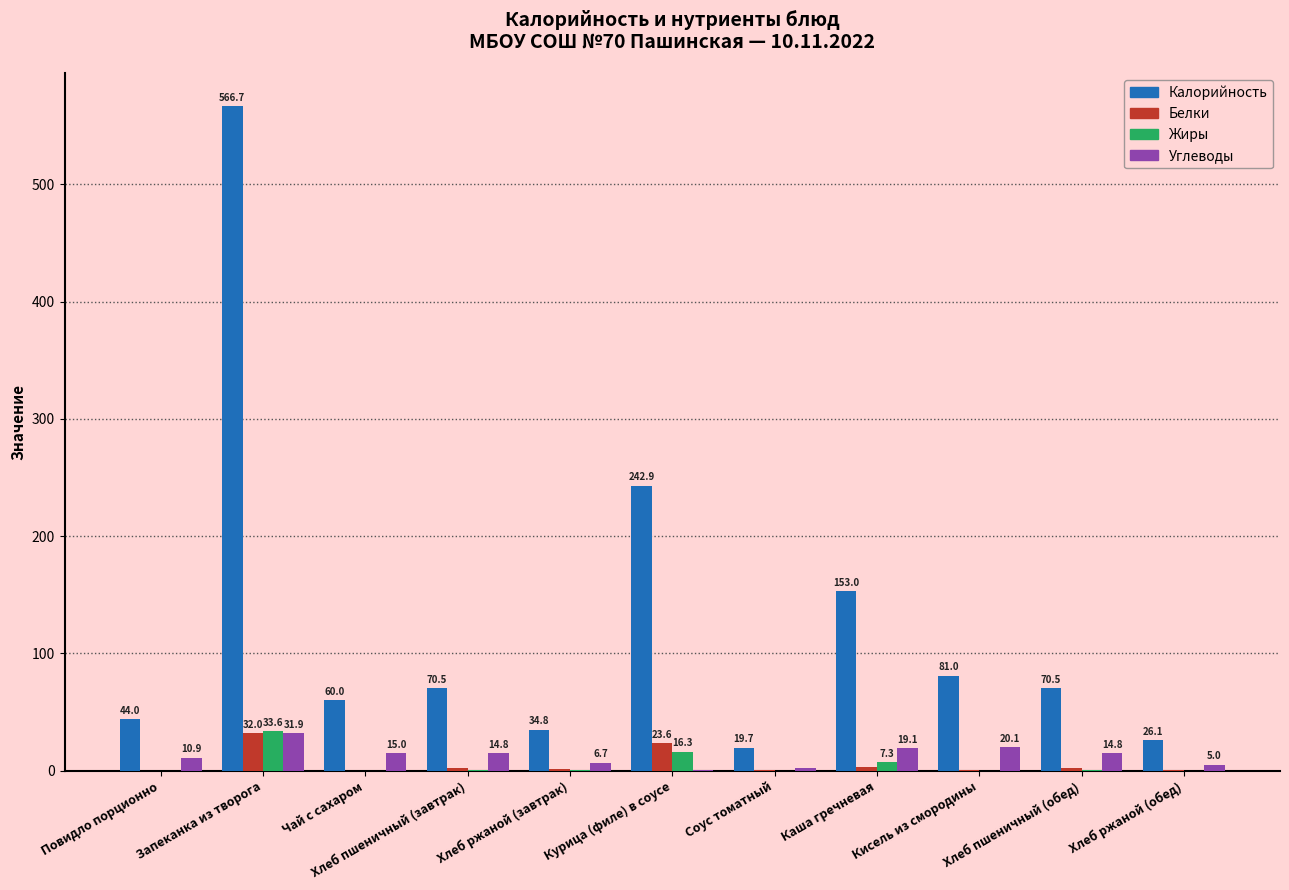

Between Хлеб ржаной (завтрак) and Каша гречневая, which series saw the biggest shift?

Калорийность